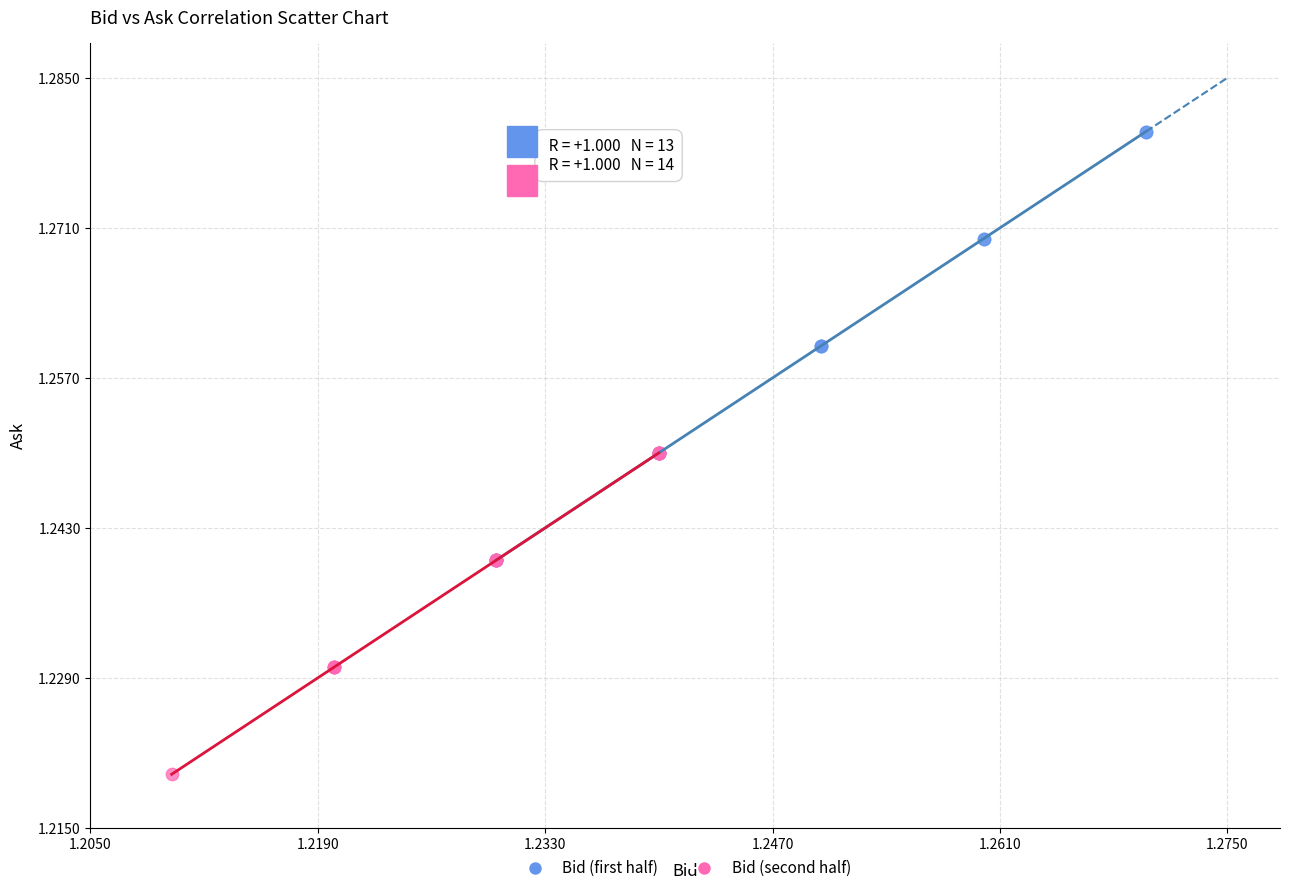

Which series has the largest Y range (max minus min)?

Bid (first half)